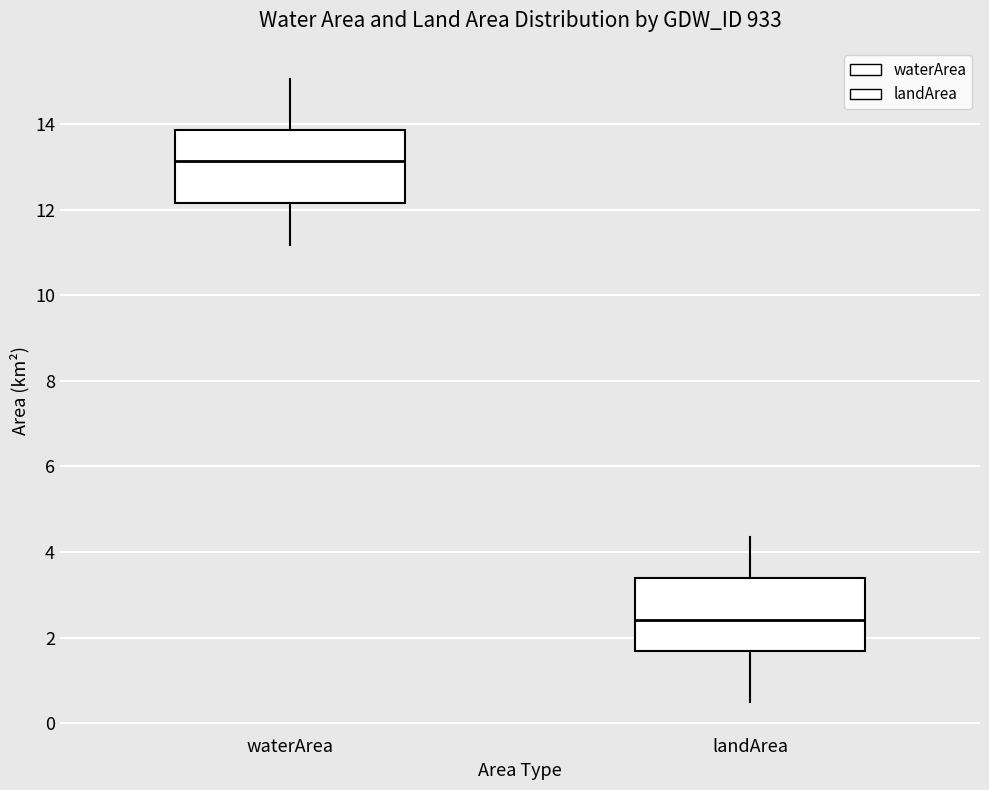

Reading left to right, read every box against the y-axis: the position of its median line, the range the box covers, and the ends of its whiskers. The values are not printed on the chart, so give them approximately, as read against the axis.

waterArea: median 13.2, box 12.2 to 13.8, whiskers 11.2 to 15.0
landArea: median 2.4, box 1.6 to 3.4, whiskers 0.4 to 4.4